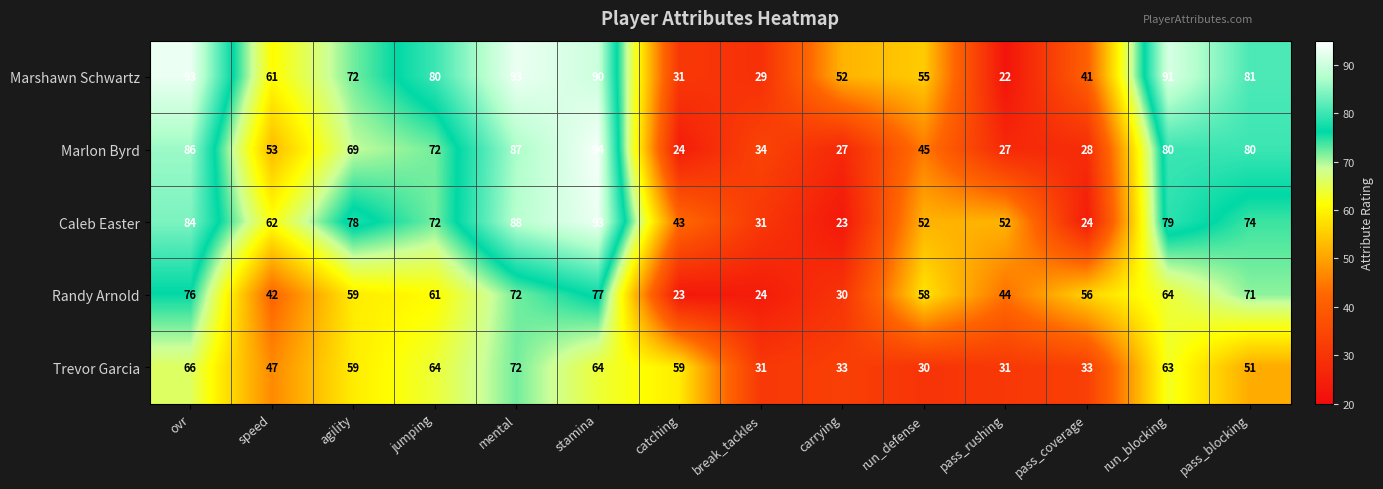

List the series in order of their overall mean, highest first.

Marshawn Schwartz, Caleb Easter, Marlon Byrd, Randy Arnold, Trevor Garcia